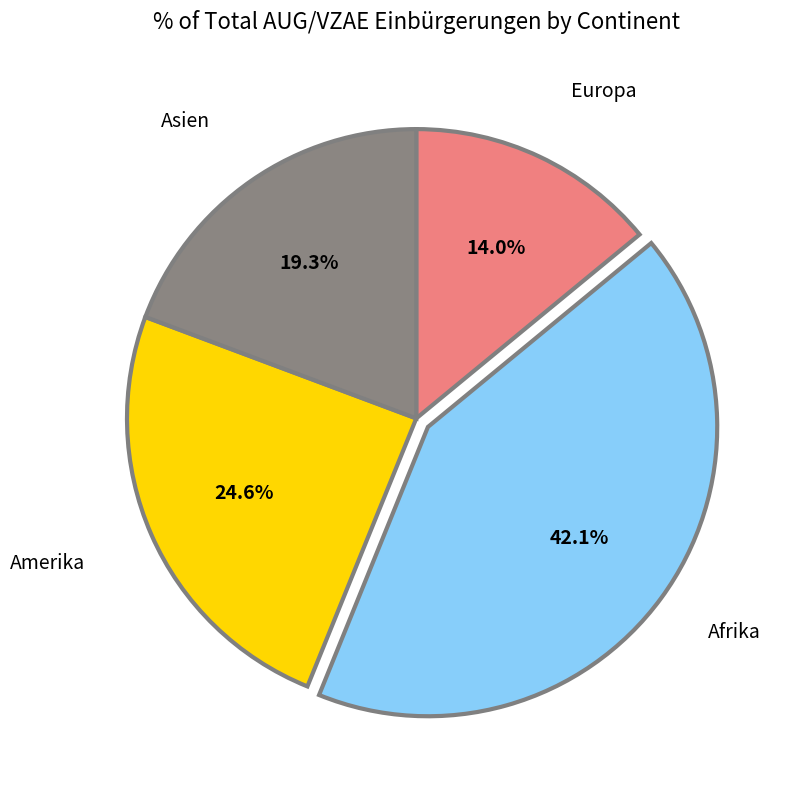

Does any single category account for the majority?

No